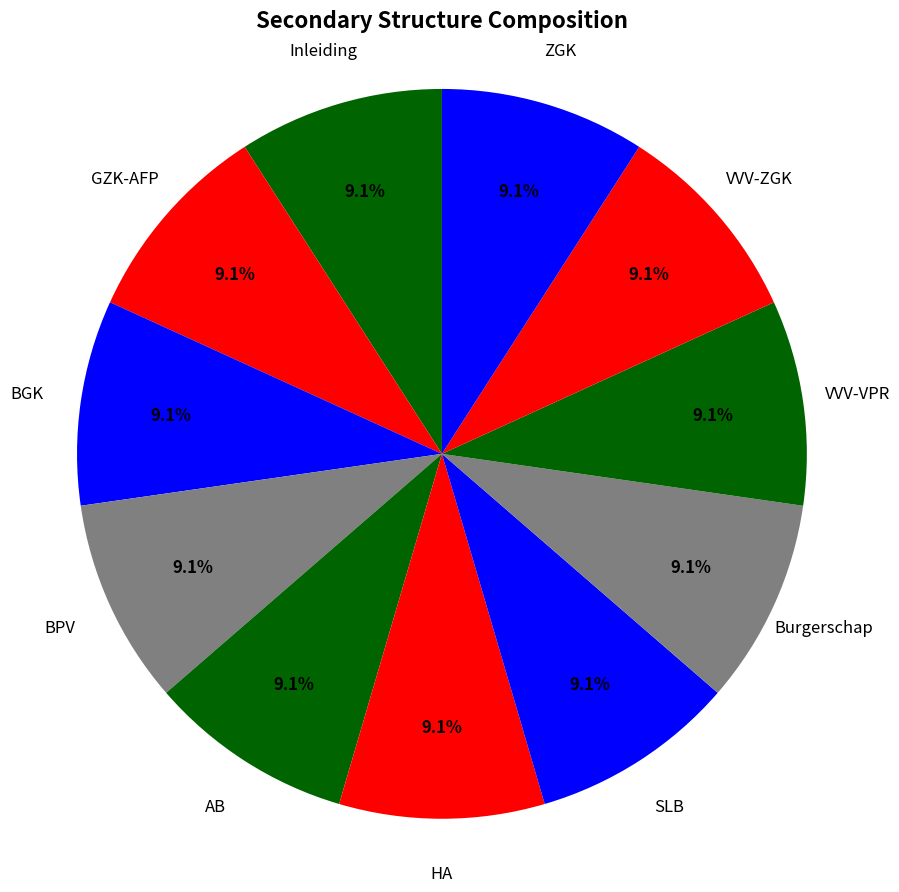

How many segments does this pie chart have?

11